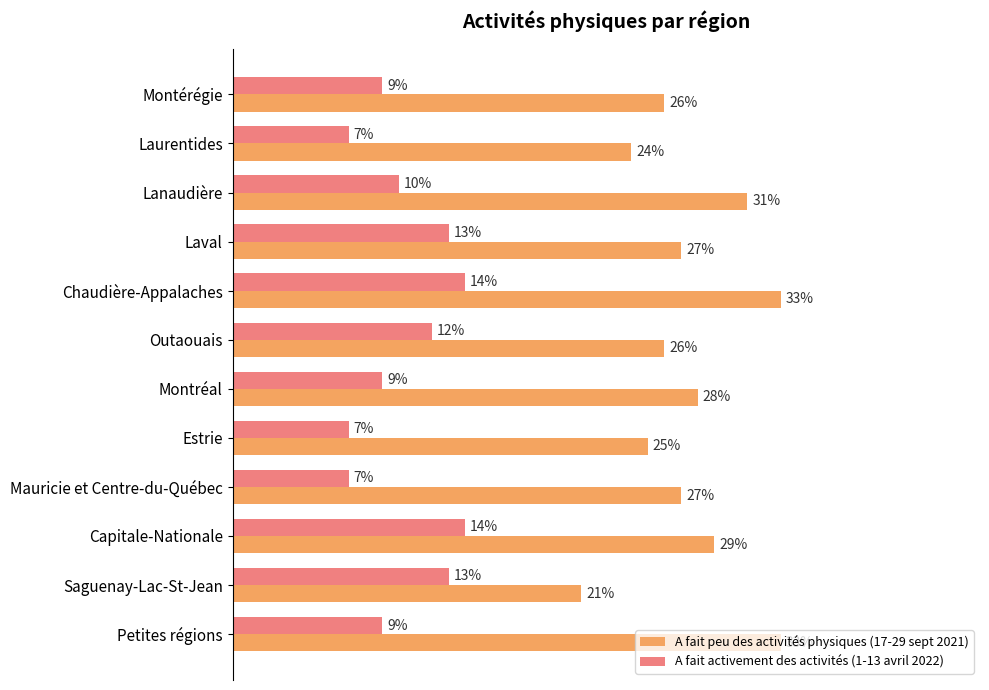

At which category is the sum across all series the highest?

Chaudière-Appalaches